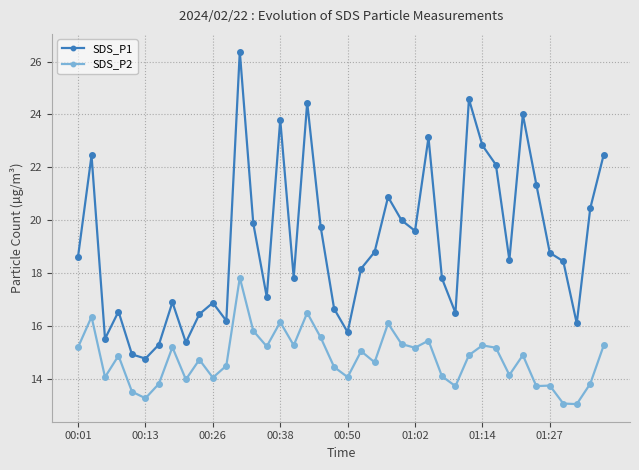

Which series has the largest total across all categories?

SDS_P1